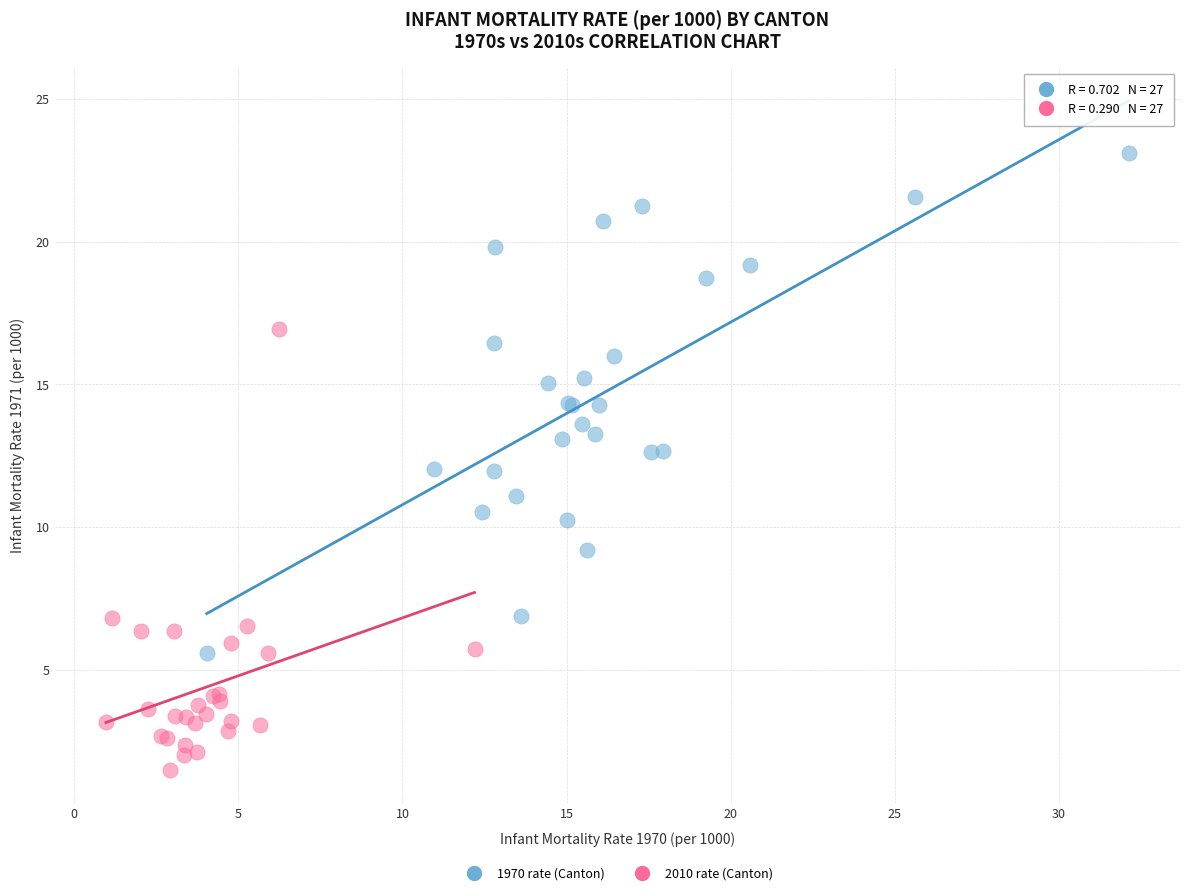

Which series reaches the minimum Y coordinate?

2010 rate (Canton)